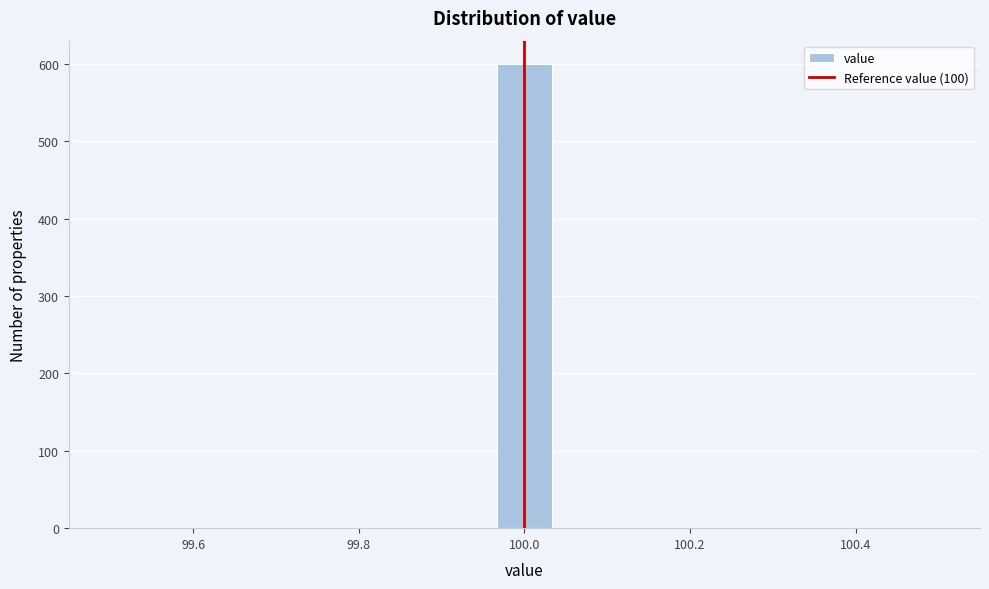

Around what value on the x-axis is the tallest bar? Give the approximate position of its centre, as read against the axis.

100.00